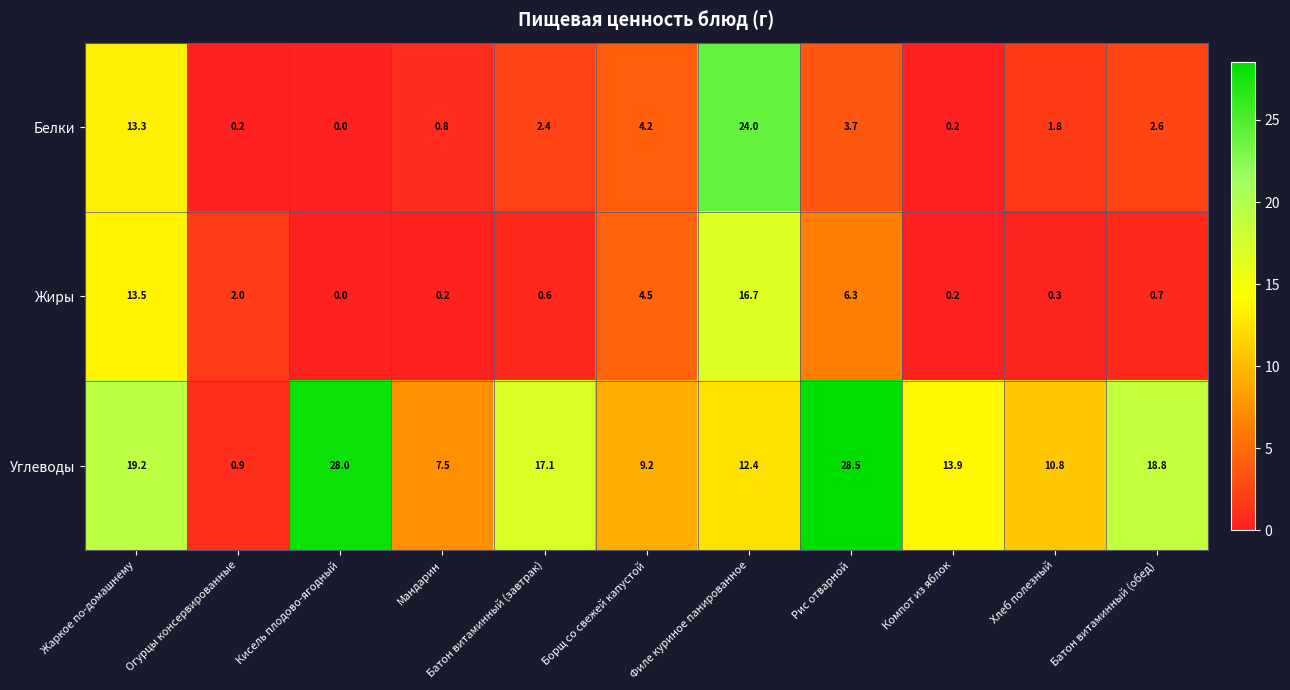

Is it true that Белки equals 4.5 at Батон витаминный (обед)?

False